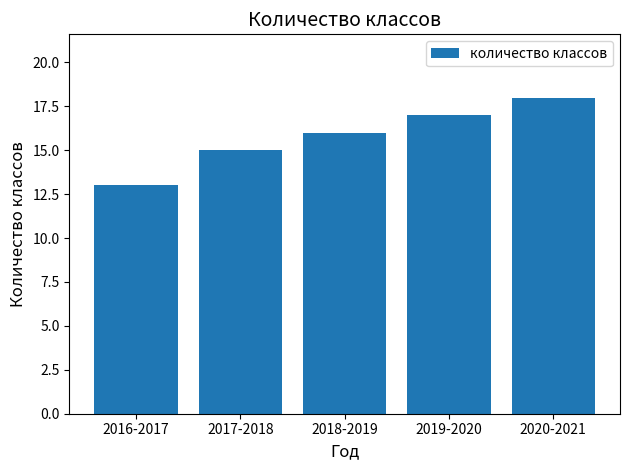

Reading left to right, transcribe all the data shown in this chart.

2016-2017=13	2017-2018=15	2018-2019=16	2019-2020=17	2020-2021=18